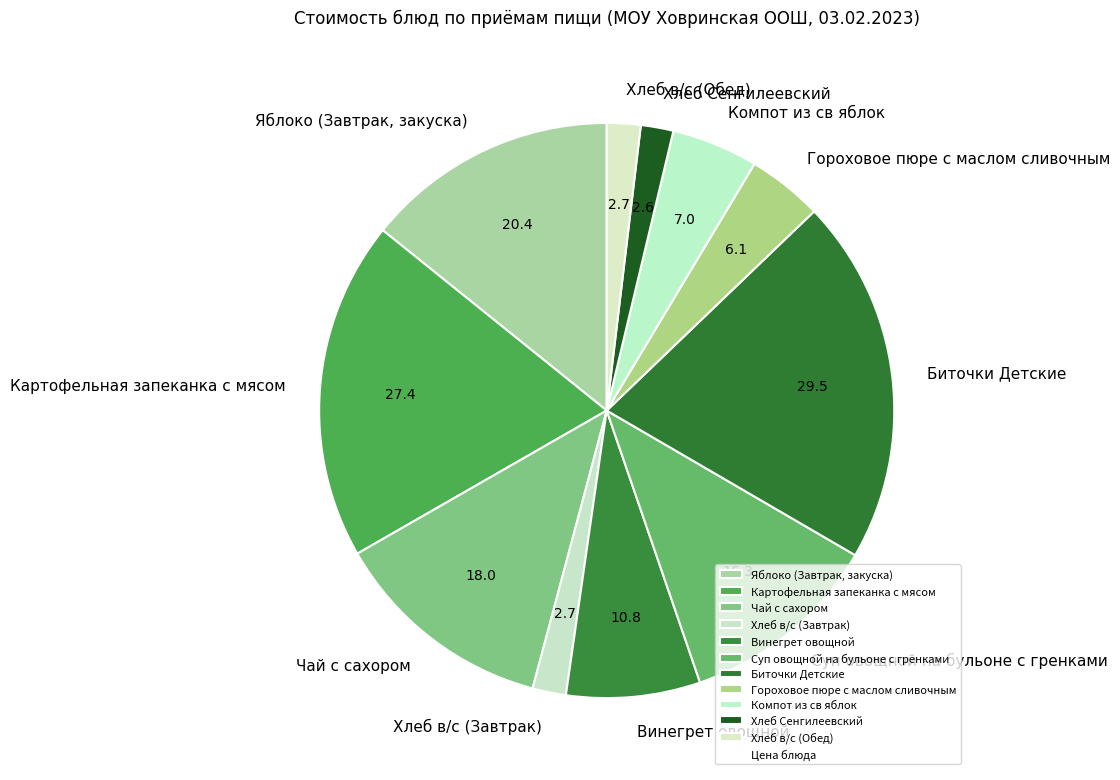

True or false: Чай с сахором accounts for 13% of the total.

True